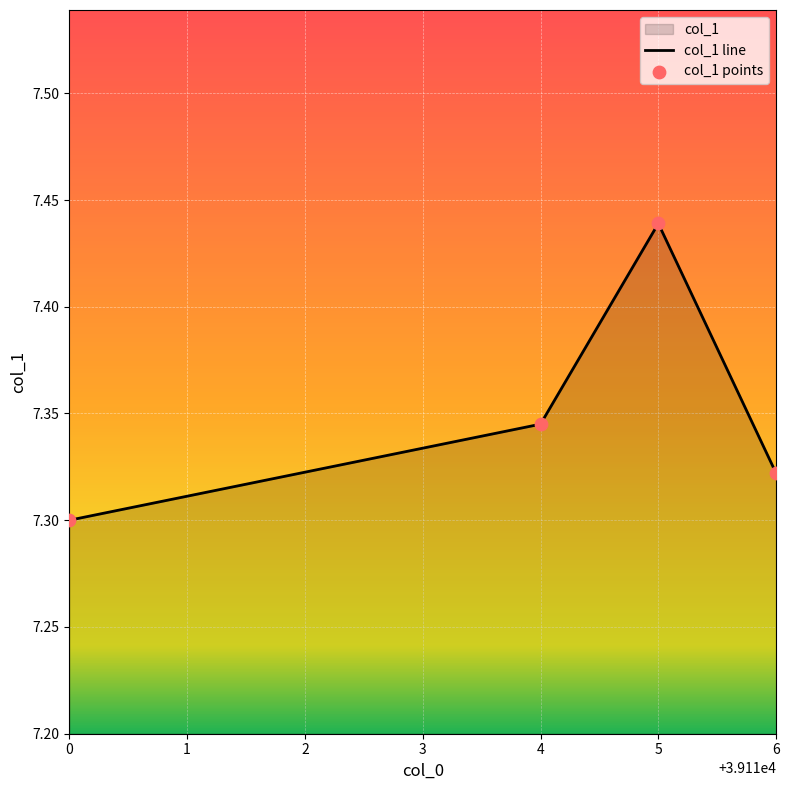

Which has a higher value, 0 or 4?

4